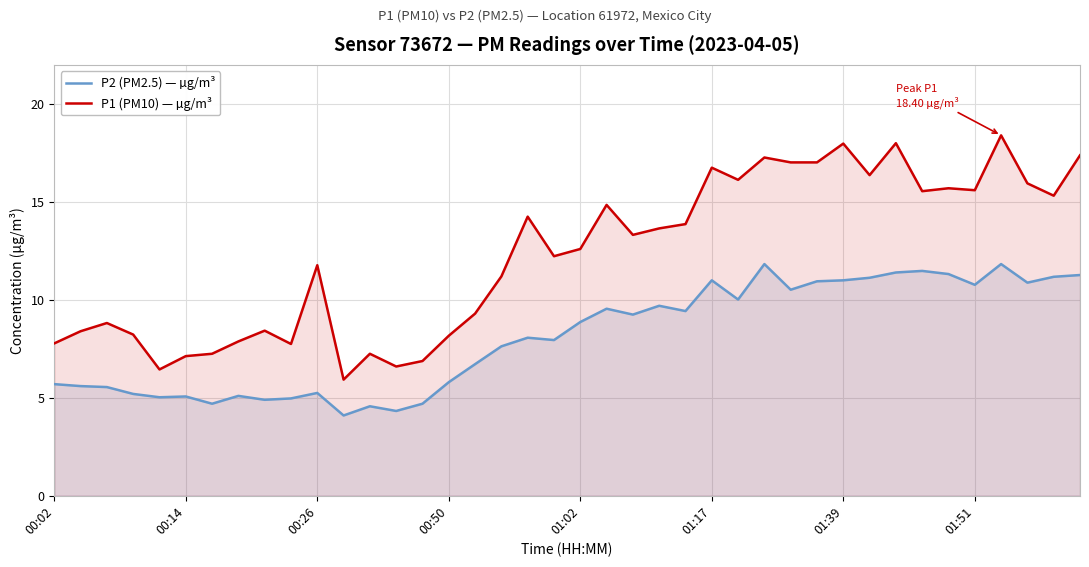

What is the total value across all series at 01:17?

27.8